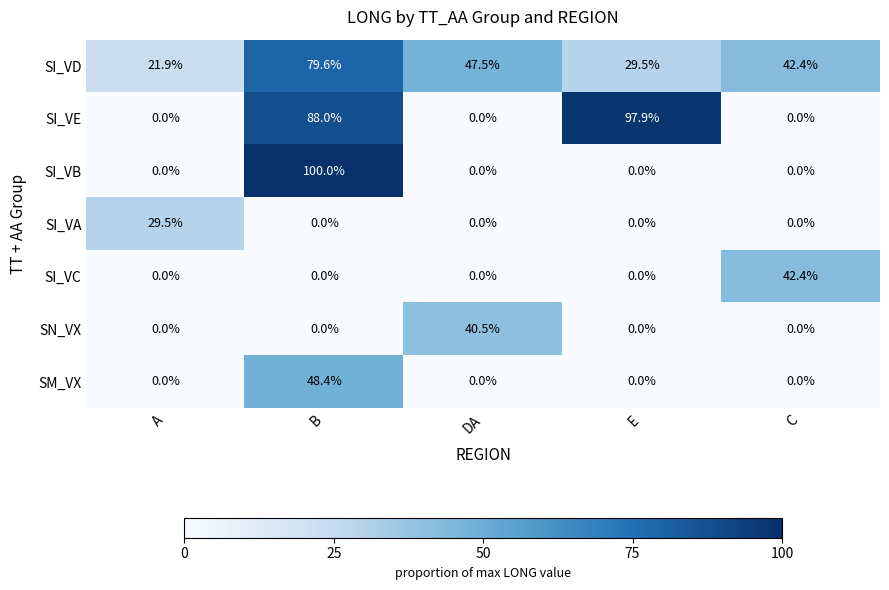

What is the total value across all series at E?

127.4